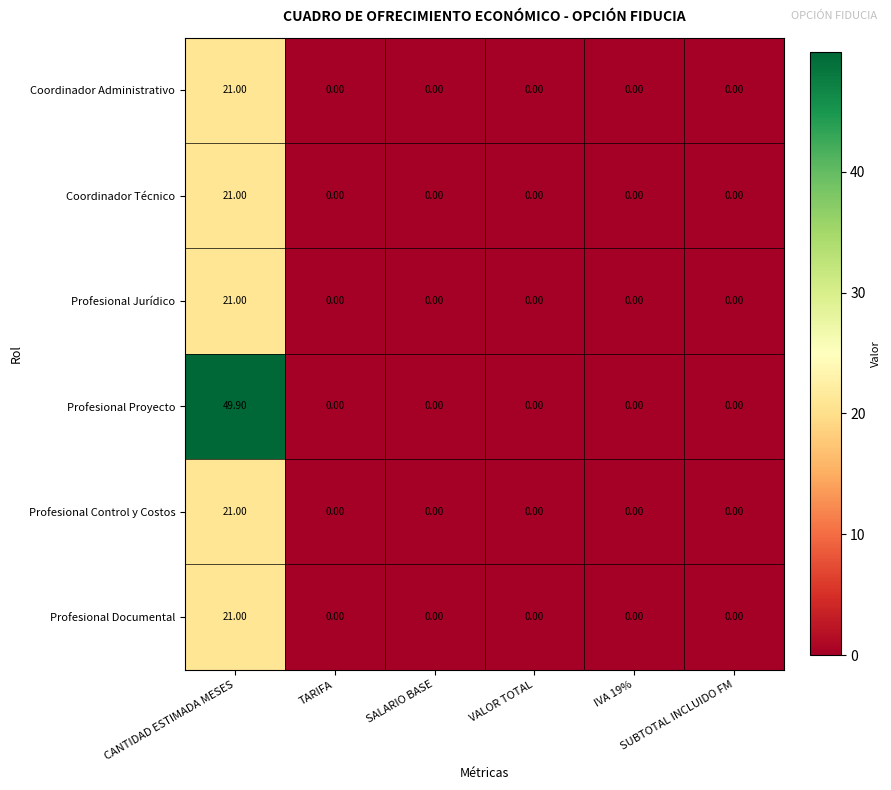

Which series has the largest total across all categories?

Profesional Proyecto